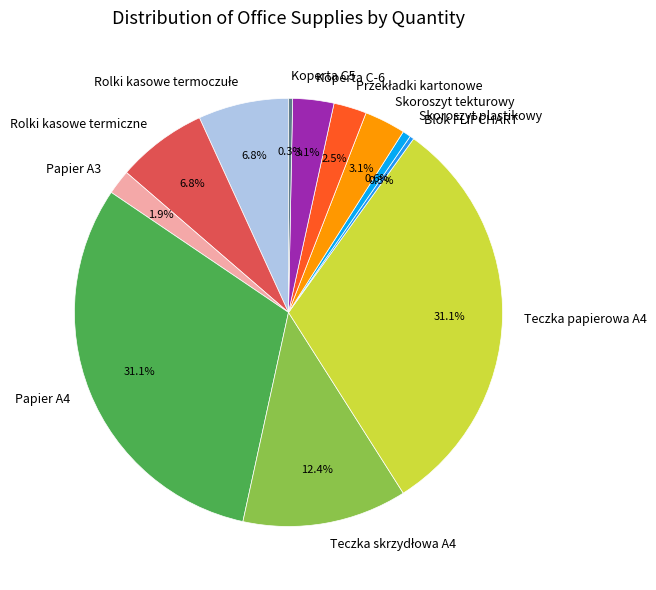

What portion of the pie excludes Skoroszyt tekturowy?

96.9%